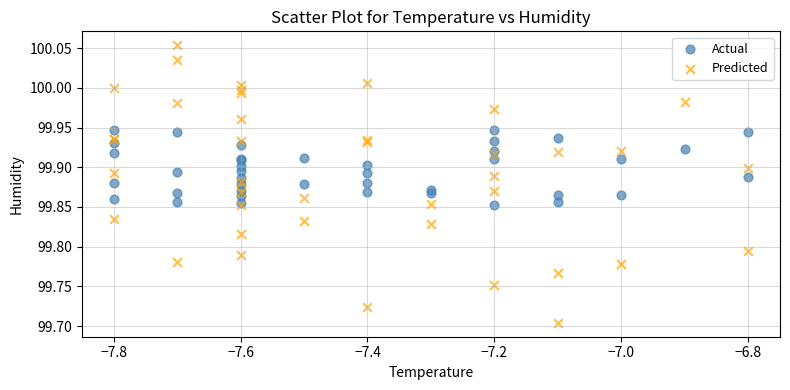

Which series reaches the maximum Y coordinate?

Predicted